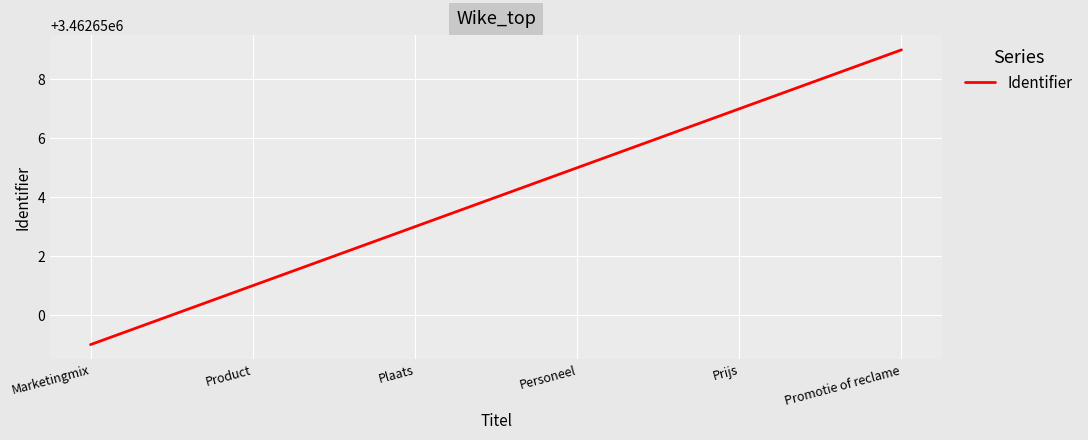

Rank the categories by value from lowest to highest.

Marketingmix, Product, Plaats, Personeel, Prijs, Promotie of reclame